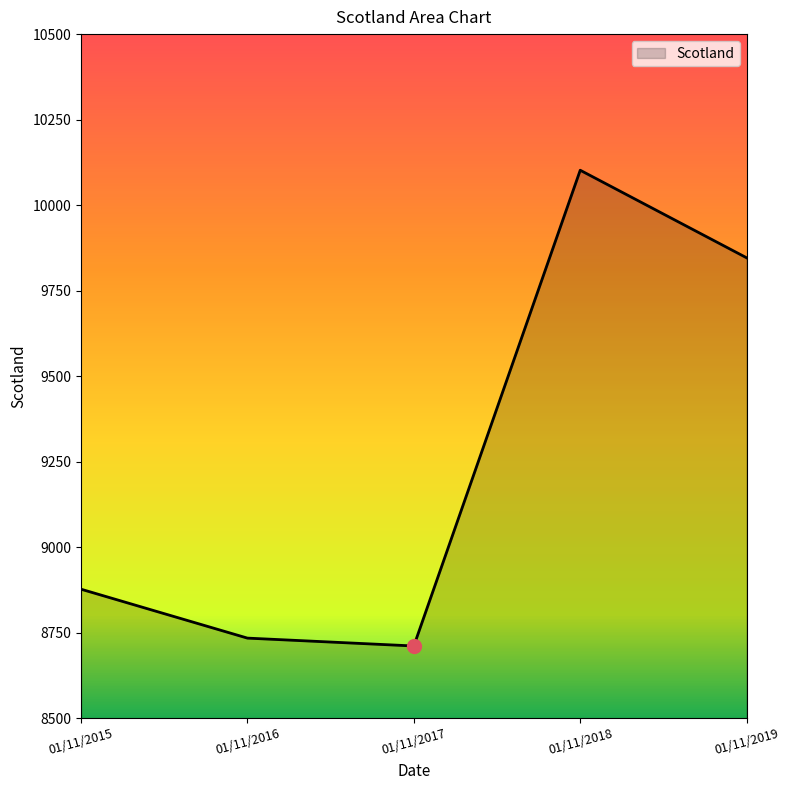

Count the number of data series in this chart.

1